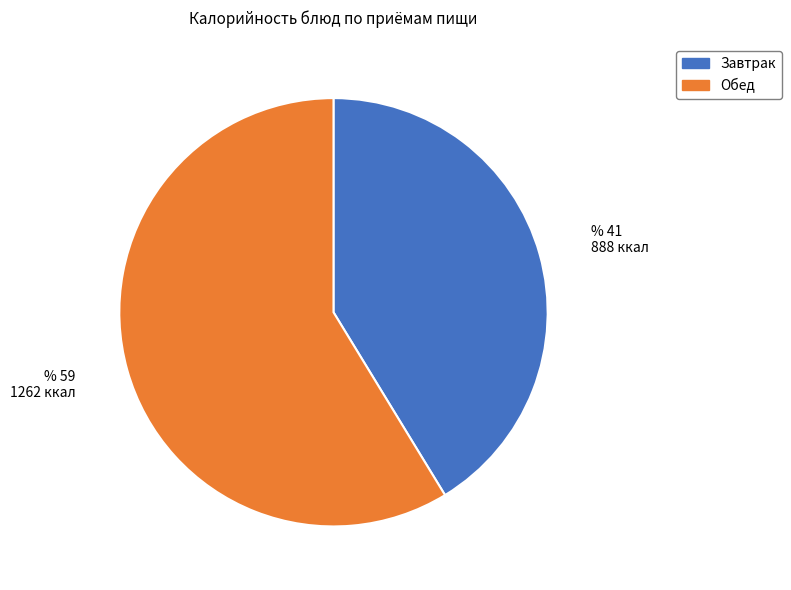

How many segments does this pie chart have?

2